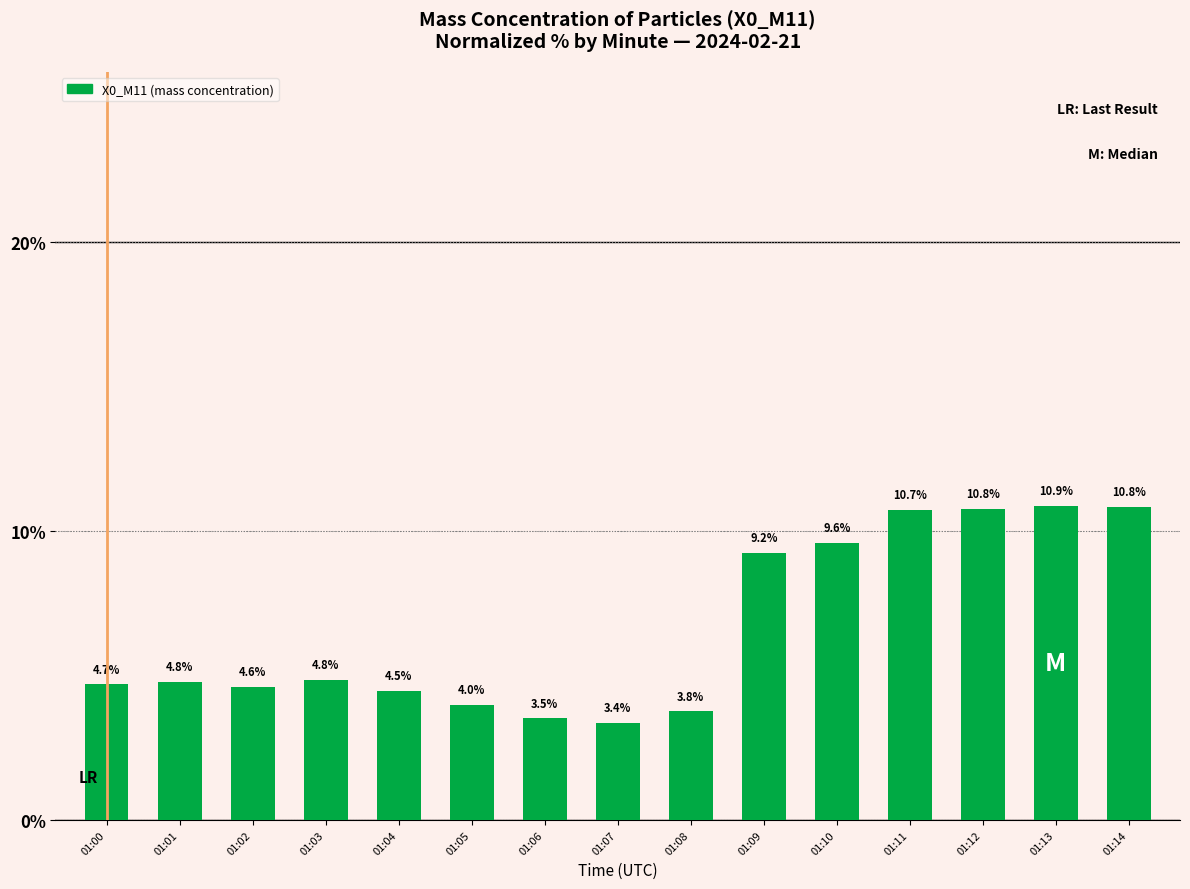

What is the value of the 2nd bar from the left?

4.8